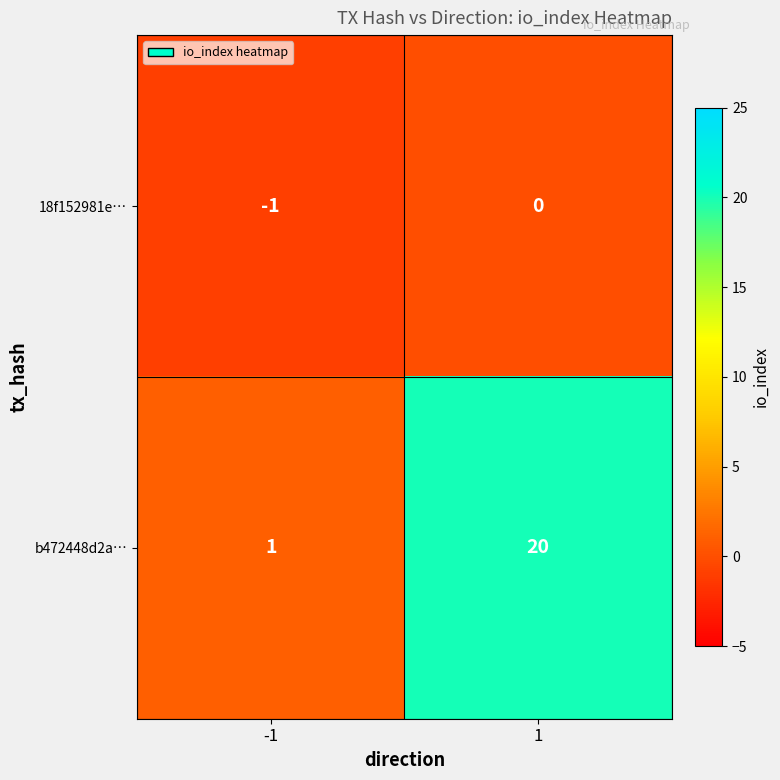

How many series are shown in this chart?

2